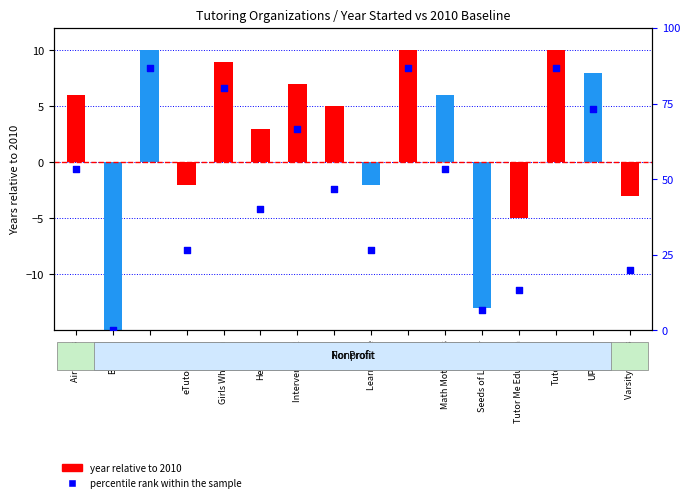

What is the change in value from Math Motivators to UPchieve?

+20.0